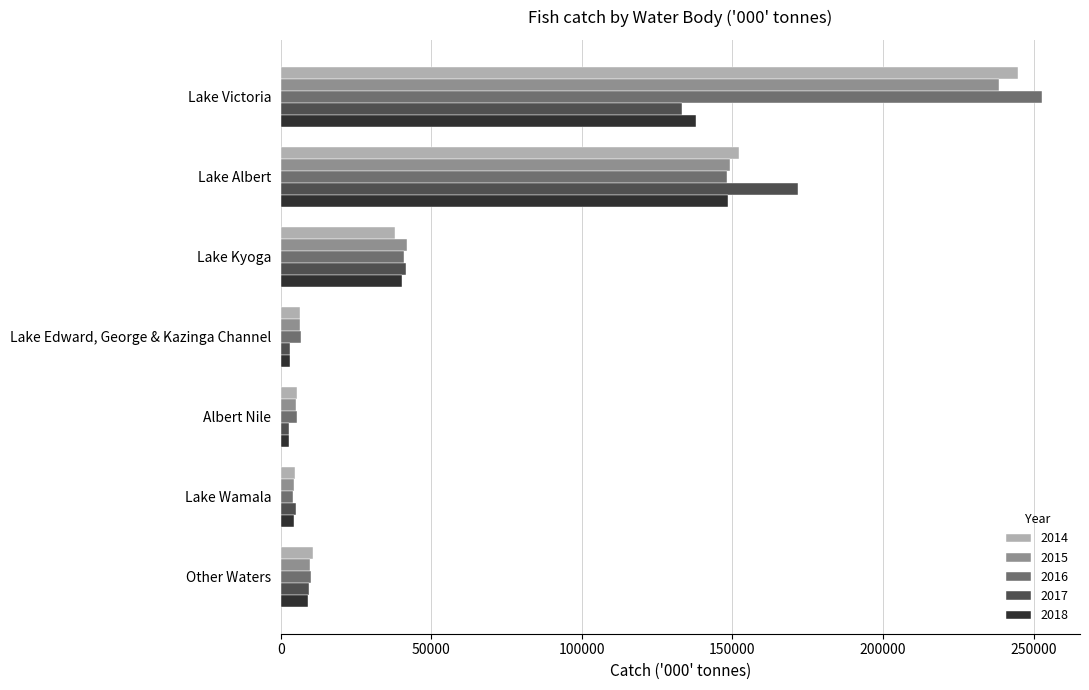

Which series has the widest spread of values?

2016